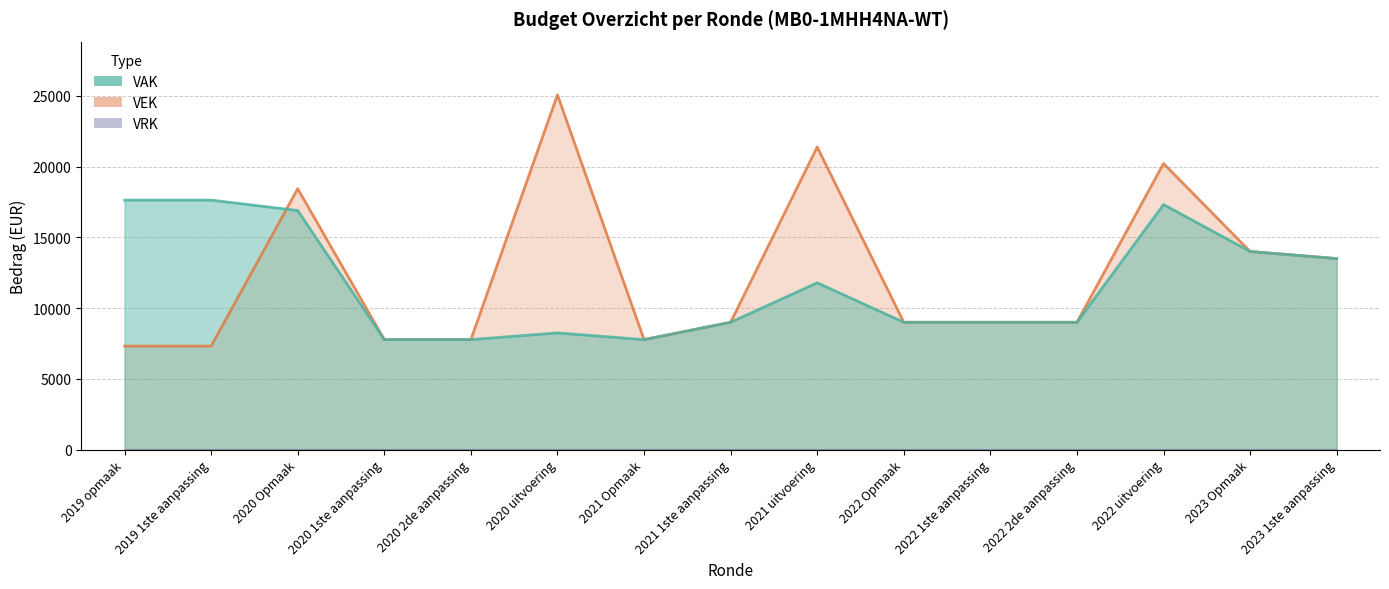

What is the difference between the second highest and second lowest values in the VAK series?

9854